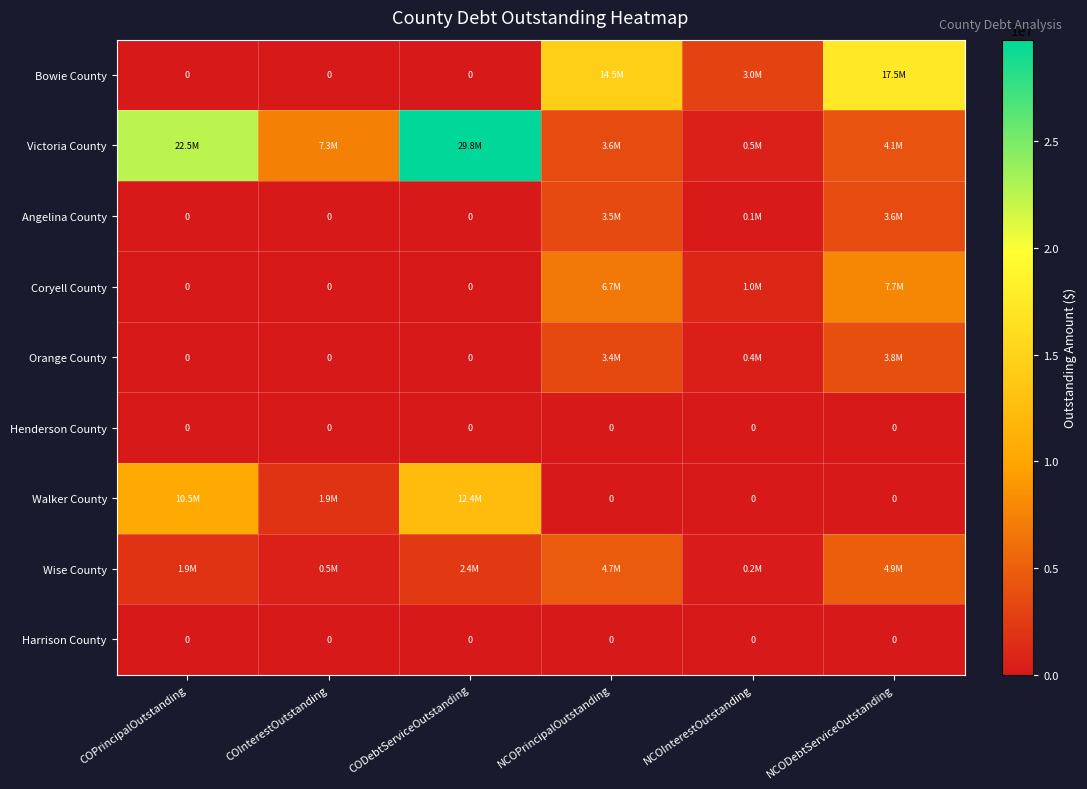

At which category does the chart reach its minimum across all series?

COPrincipalOutstanding